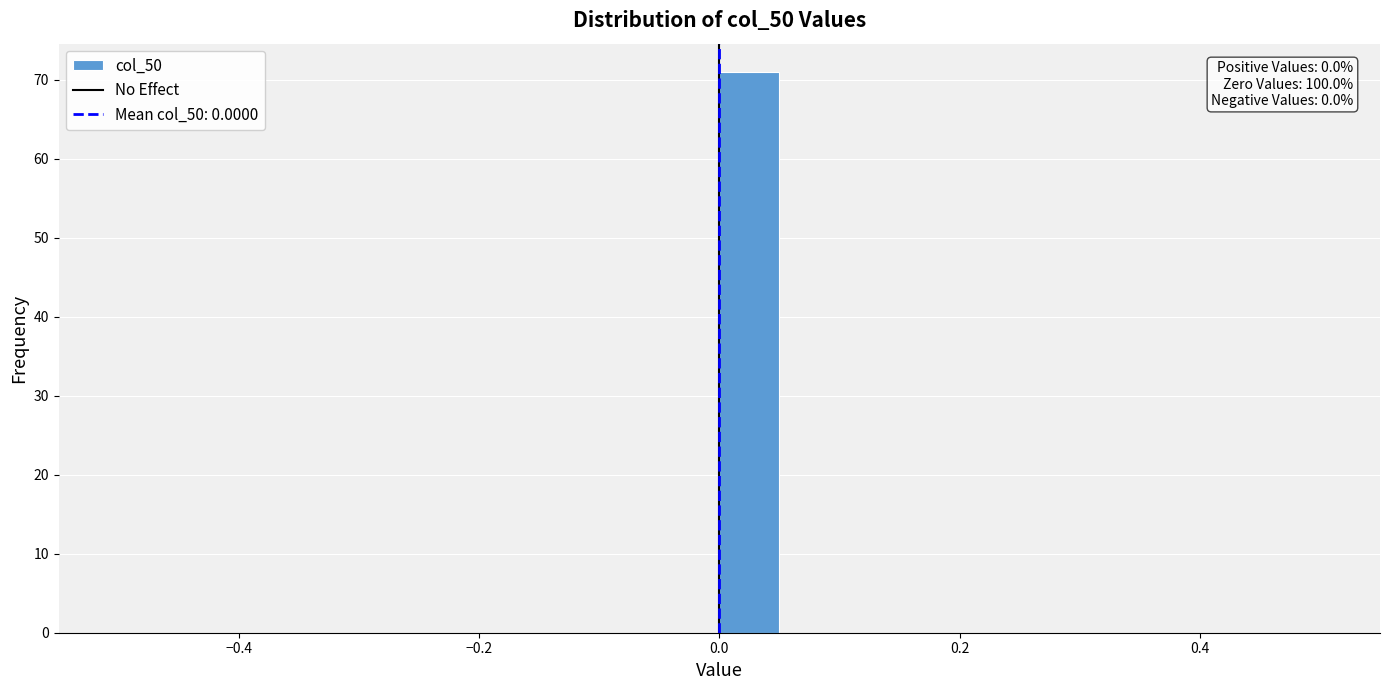

Around what value on the x-axis is the tallest bar? Give the approximate position of its centre, as read against the axis.

0.02